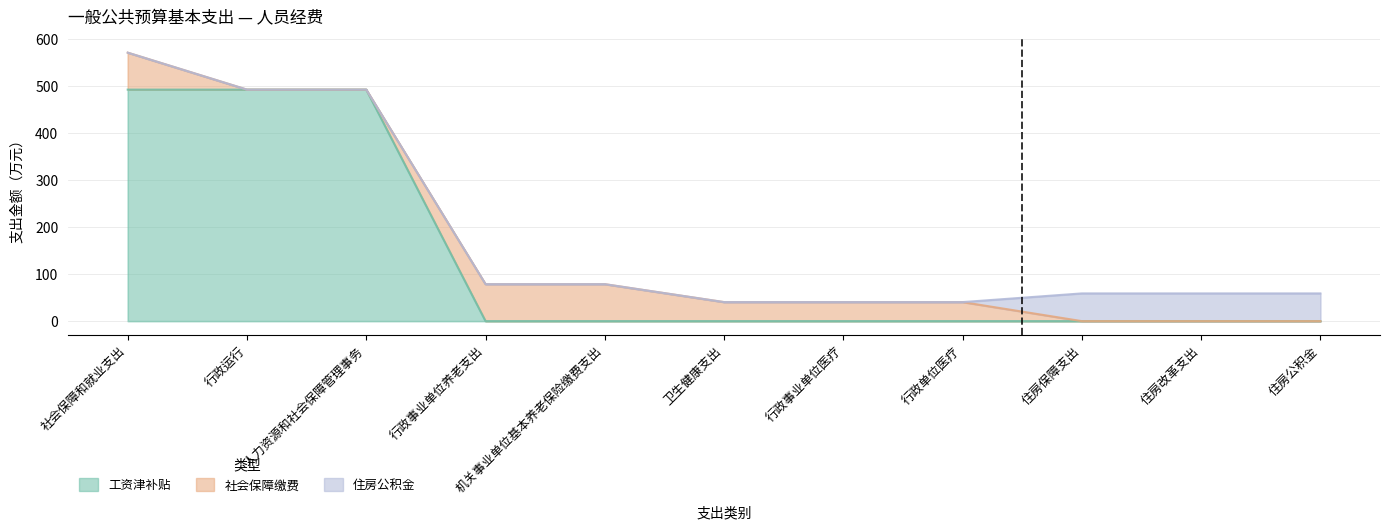

At how many categories does at least one series exceed 430?

3